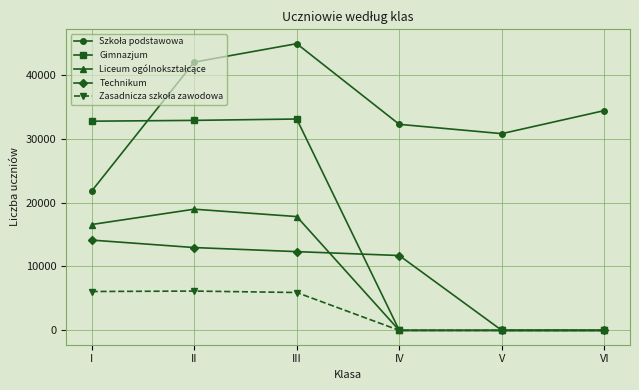

Which series has the largest range (max minus min)?

Gimnazjum